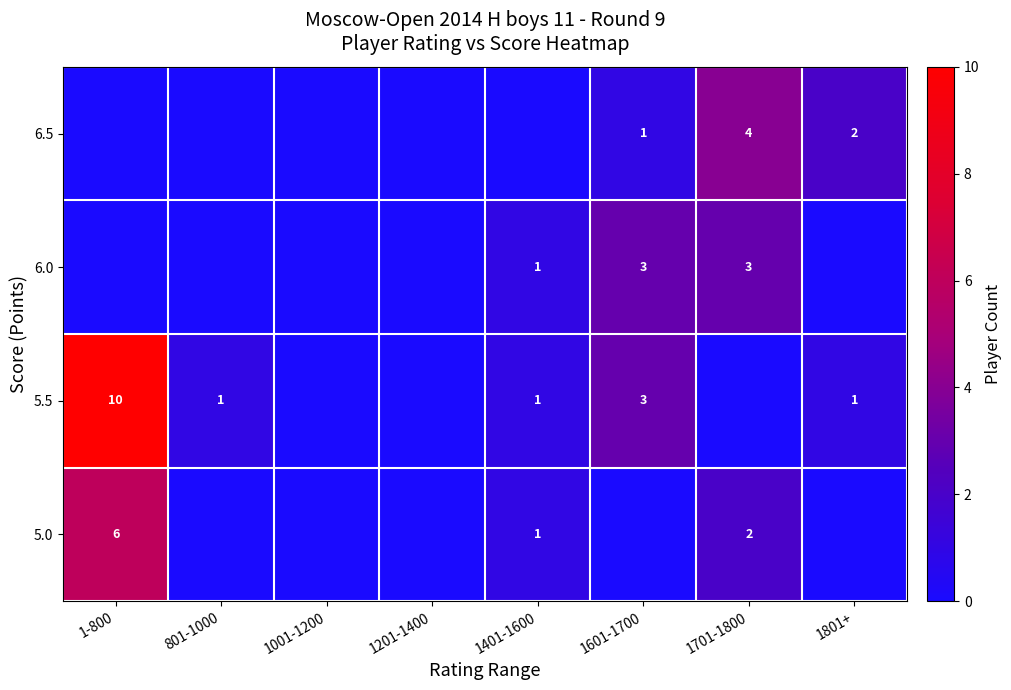

True or false: 6.5 has a value of 1 at 1601-1700.

True